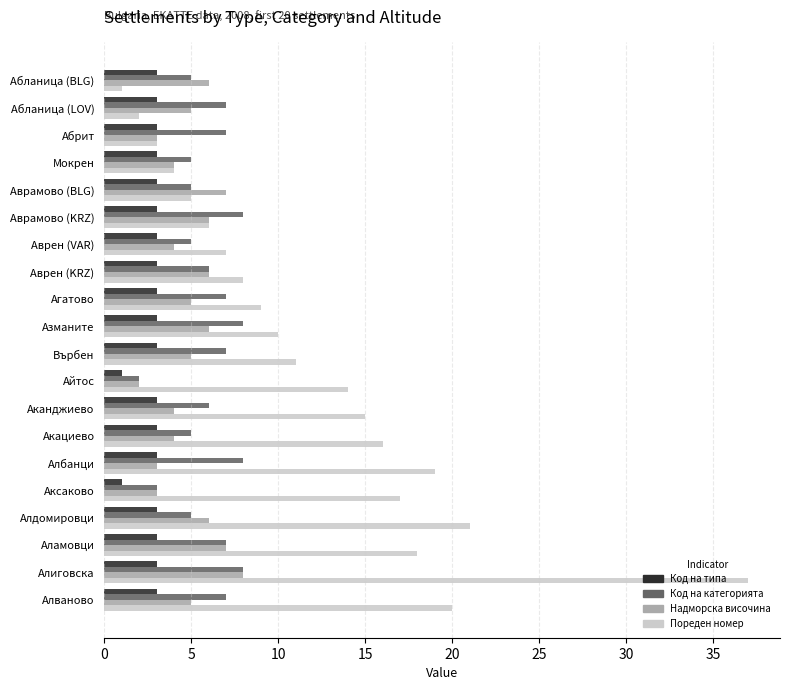

True or false: Код на категорията has a value of 7 at Върбен.

True